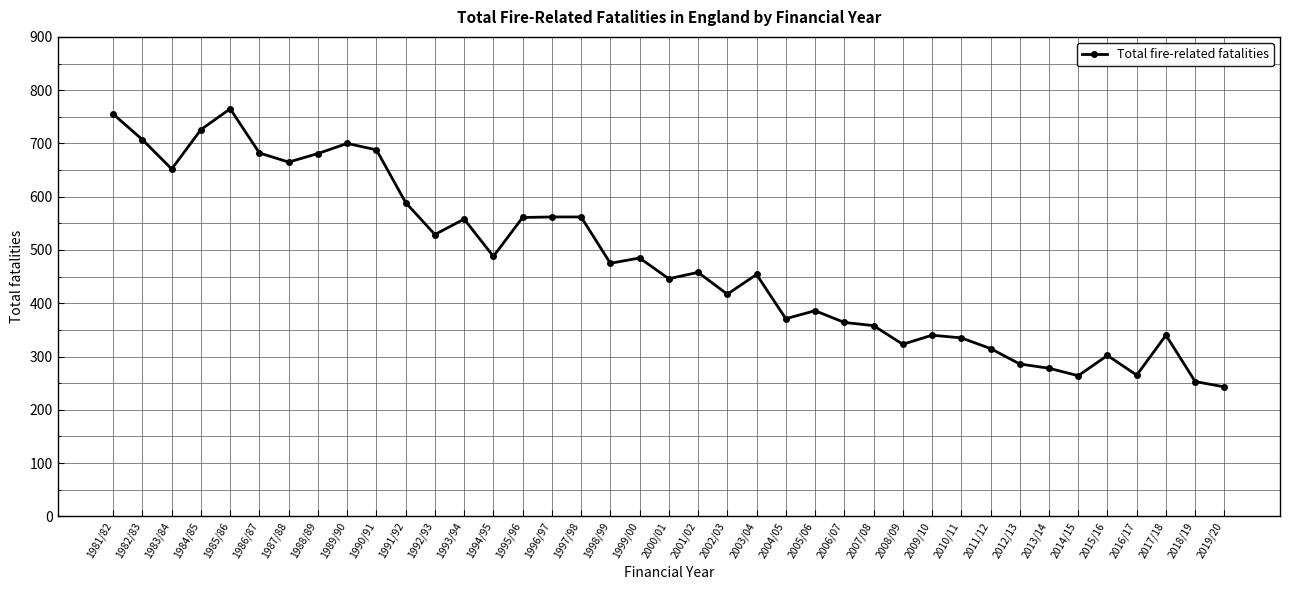

Read the value at 2010/11.

335